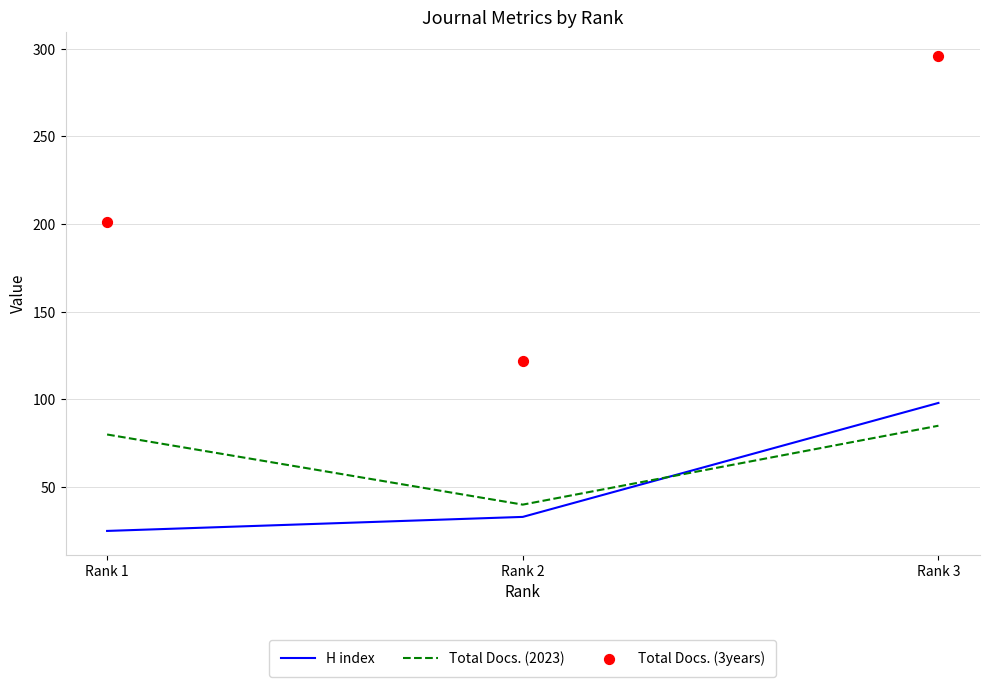

At which category is the sum across all series the highest?

Rank 3